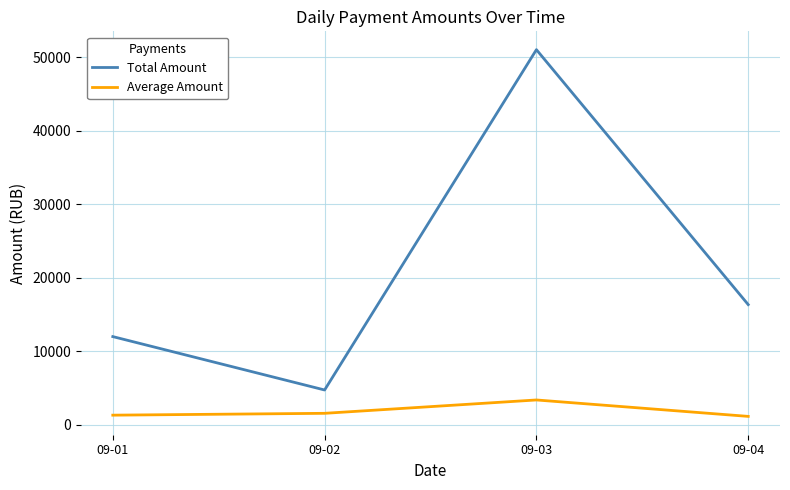

Is it true that Total Amount equals 25388.0 at 09-03?

False